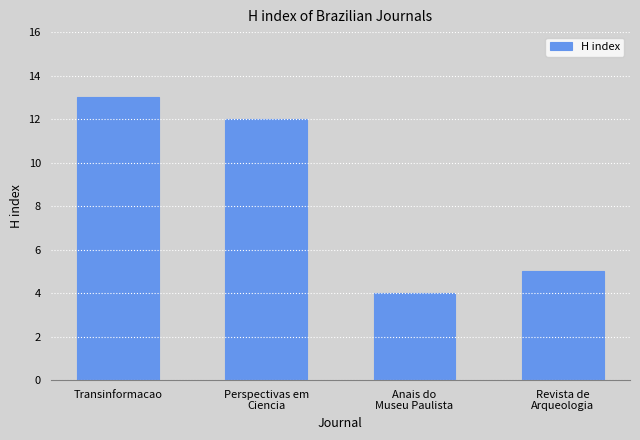

What is the difference between the maximum and minimum values?

9